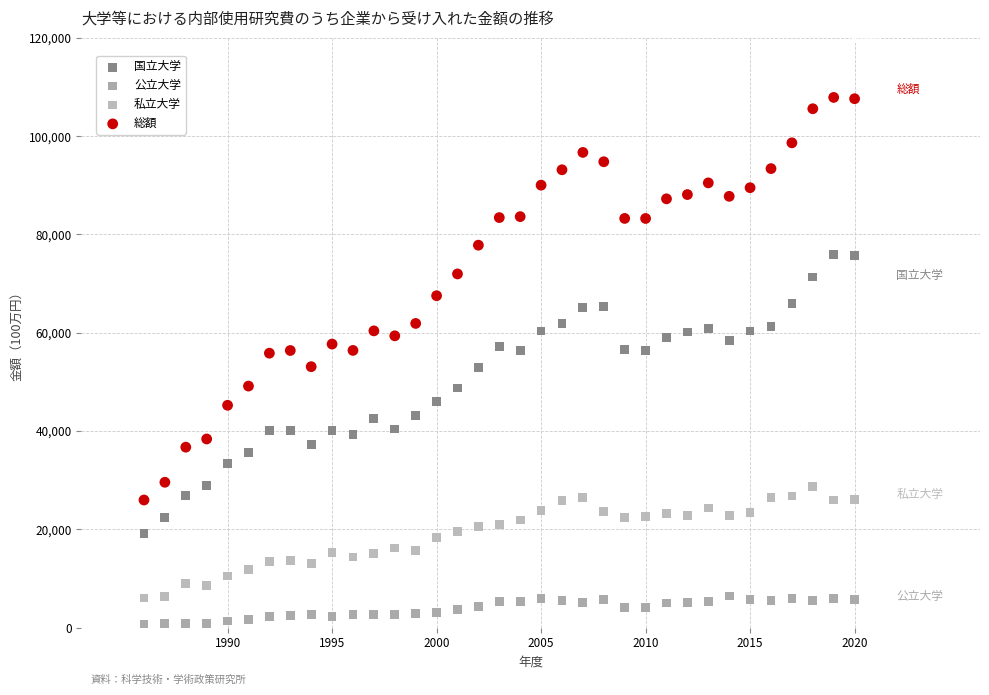

Across all data points, what is the range of Y values (max minus min)?

107188